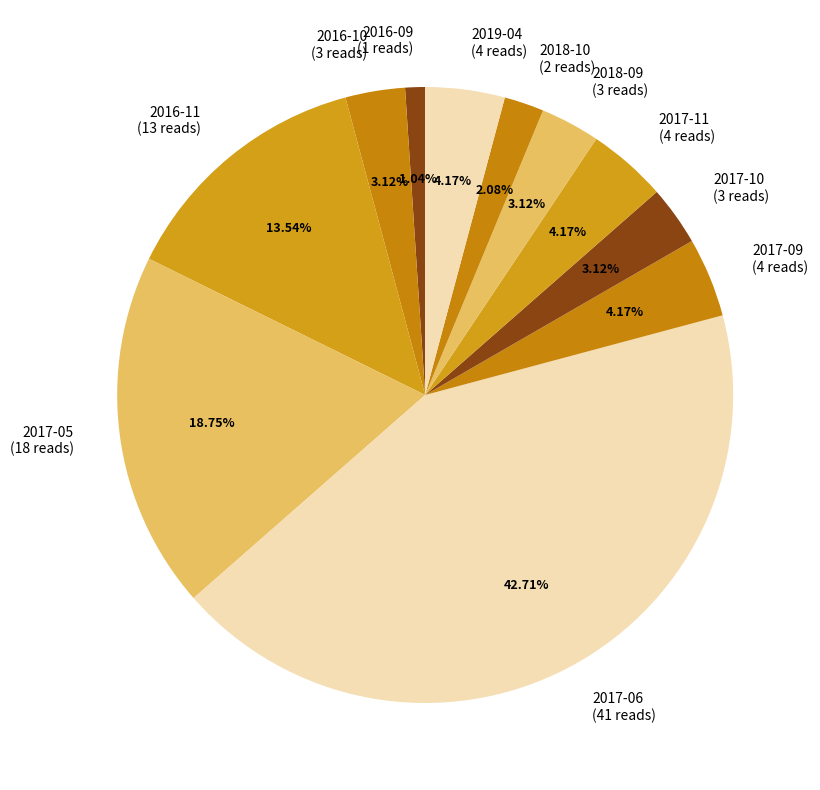

To the nearest percent, what percentage of the pie is 2016-09?

1%